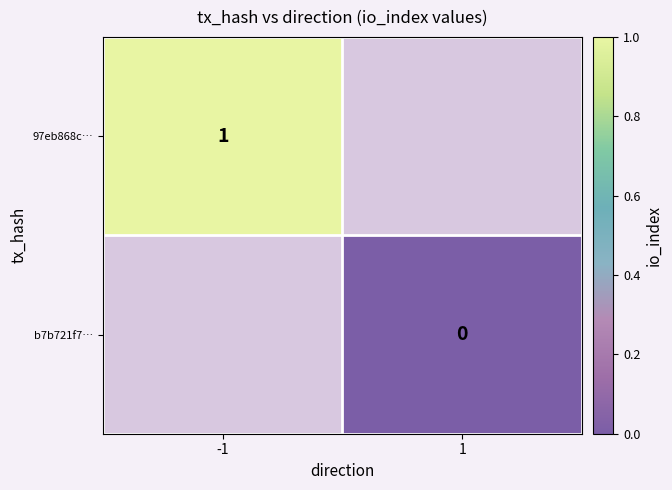

The 97eb868c… series shows 0 at -1. True or false?

False